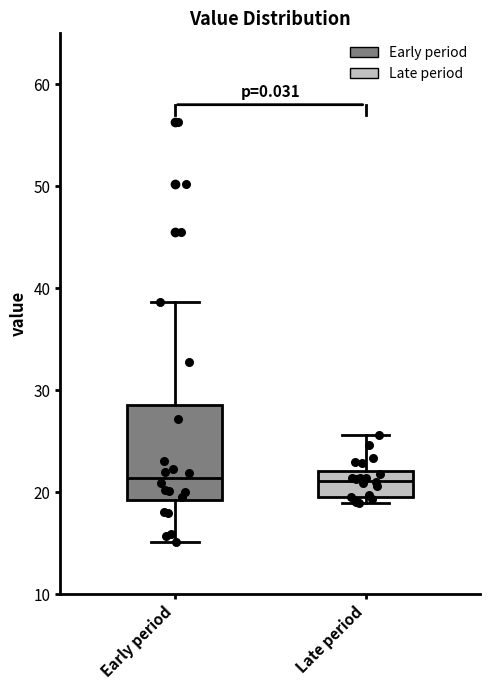

Which box is the tallest, from its lower edge to its upper edge?

Early period